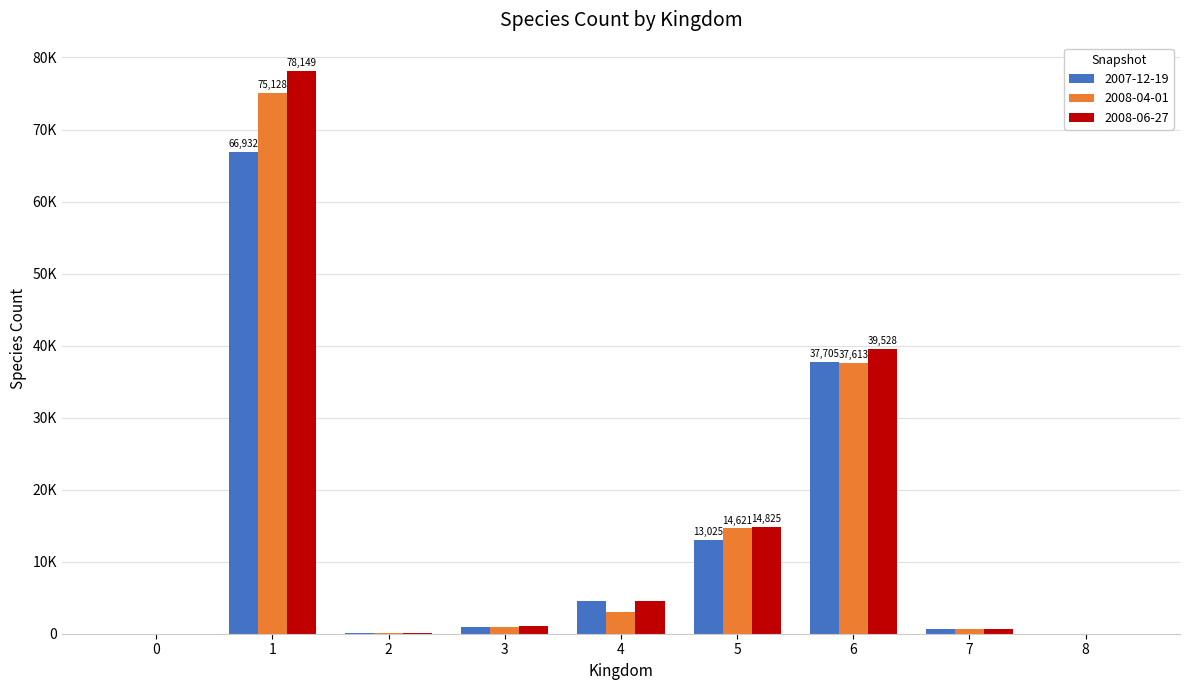

Reading left to right, what are all the values shown in this chart?

2007-12-19: 29	66932	49	926	4596	13025	37705	656	23
2008-04-01: 29	75128	49	926	2959	14621	37613	710	23
2008-06-27: 30	78149	49	1087	4504	14825	39528	725	23